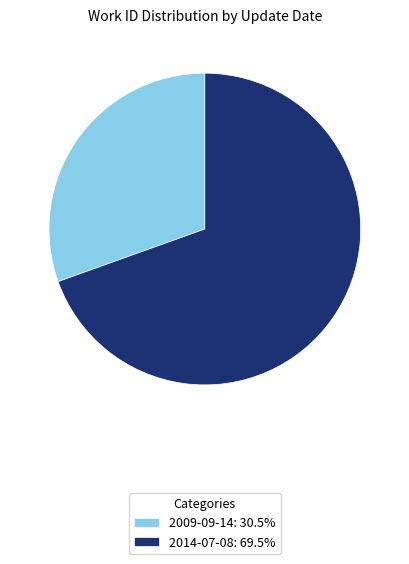

What is the smallest slice in the pie chart?

2009-09-14